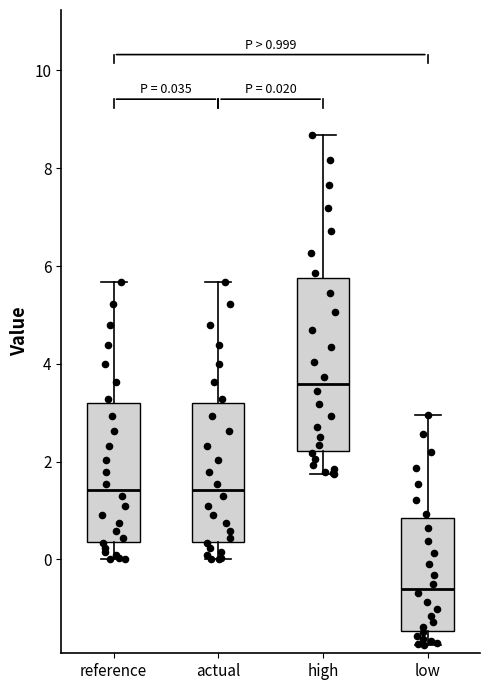

Which box is the tallest, from its lower edge to its upper edge?

high